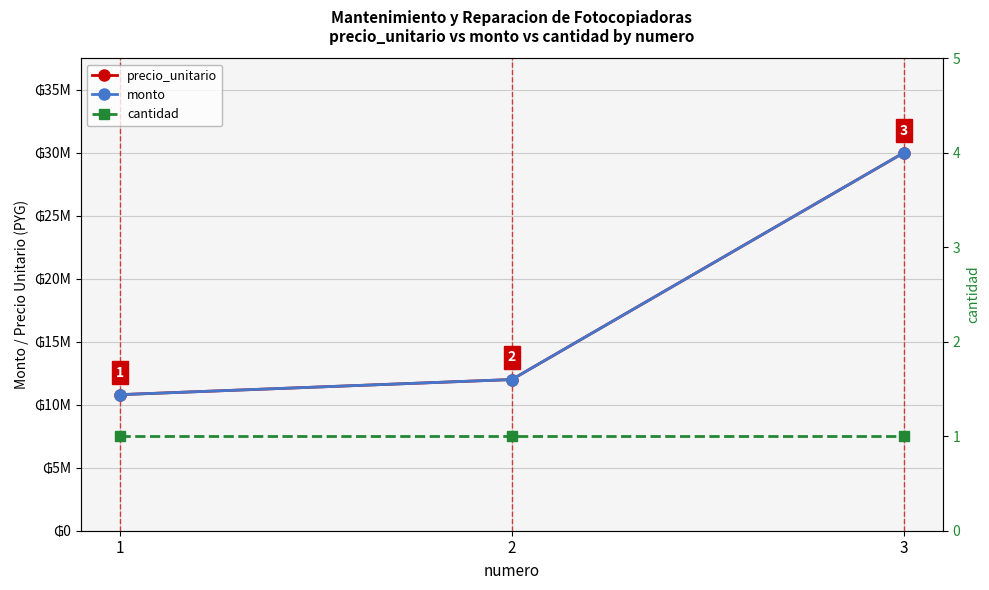

What is the greatest value displayed?

30000000